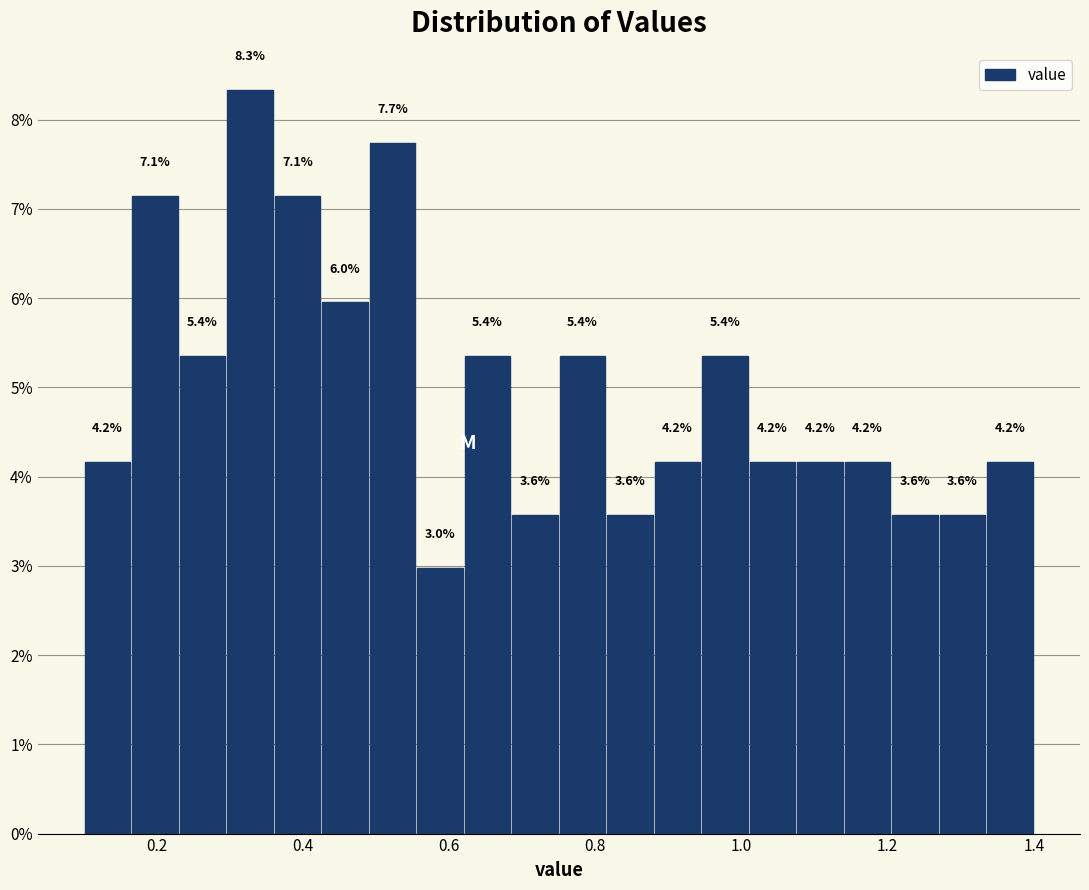

Around what value on the x-axis is the tallest bar? Give the approximate position of its centre, as read against the axis.

0.32